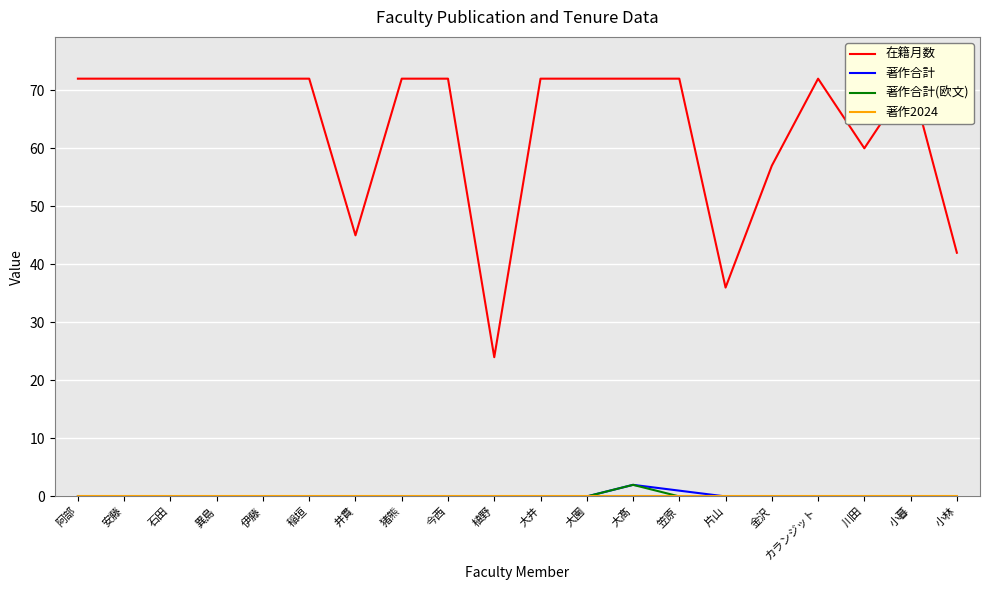

How many lines are shown in the chart?

4